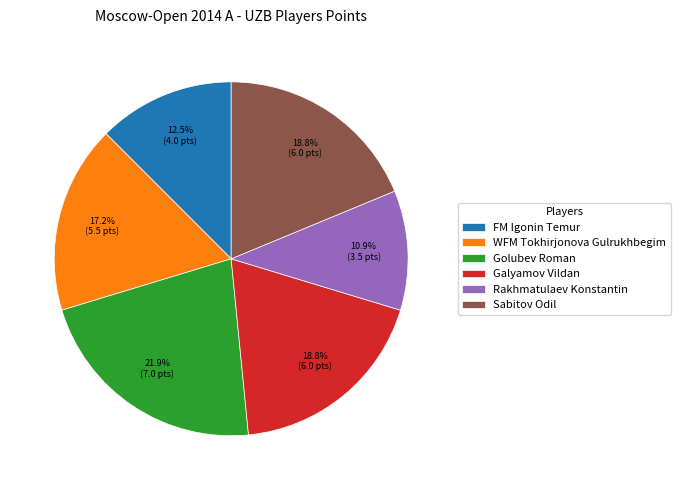

True or false: Sabitov Odil accounts for 19% of the total.

True